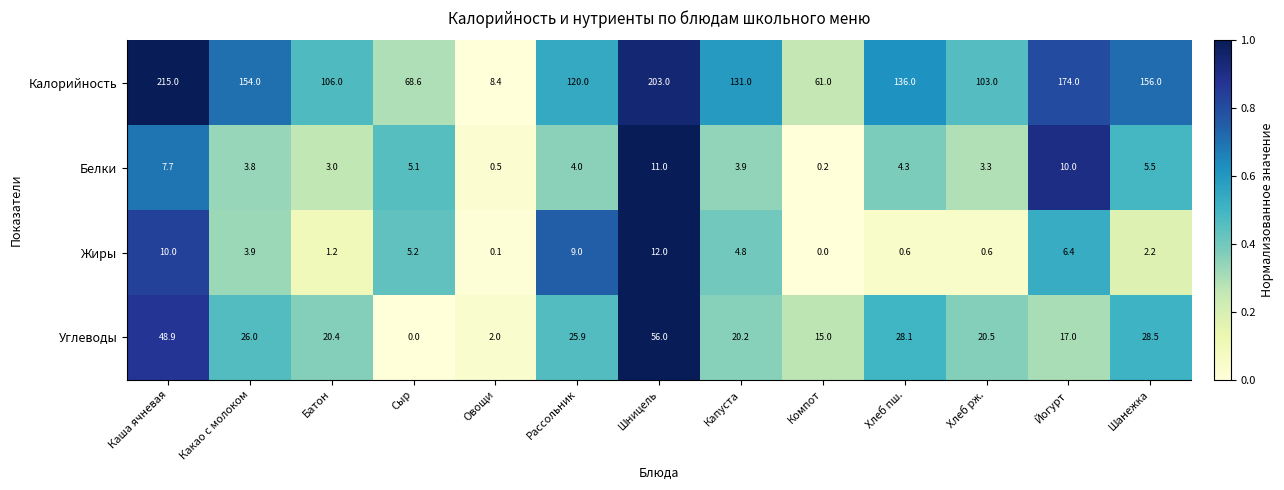

List the labels in order of Углеводы value, smallest first.

Сыр, Овощи, Компот, Йогурт, Капуста, Батон, Хлеб рж., Рассольник, Какао с молоком, Хлеб пш., Шанежка, Каша ячневая, Шницель